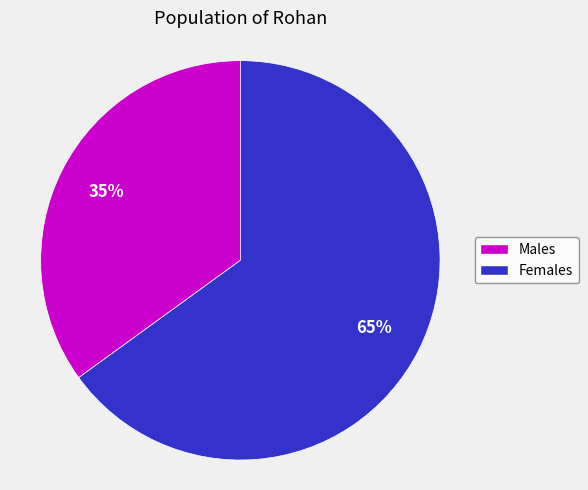

How many slices are in this pie chart?

2